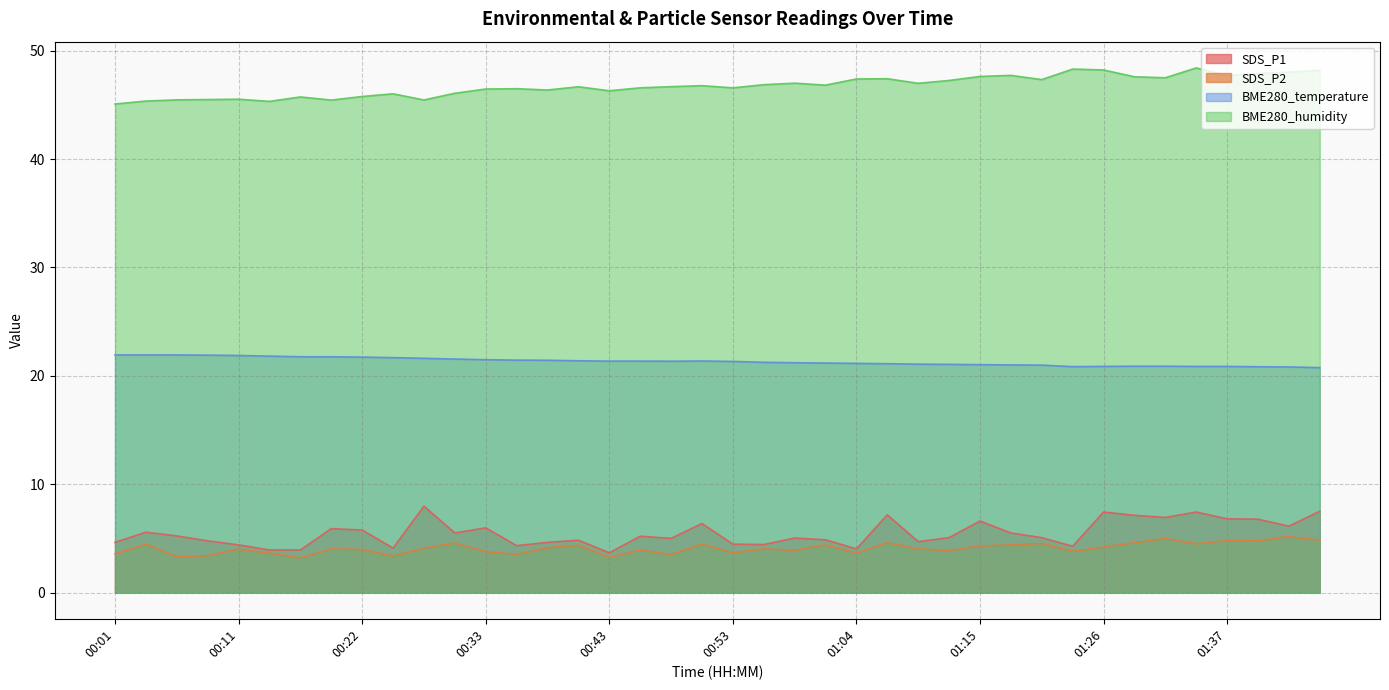

What is the sum of the BME280_temperature values at 00:43 and 00:19?

43.1